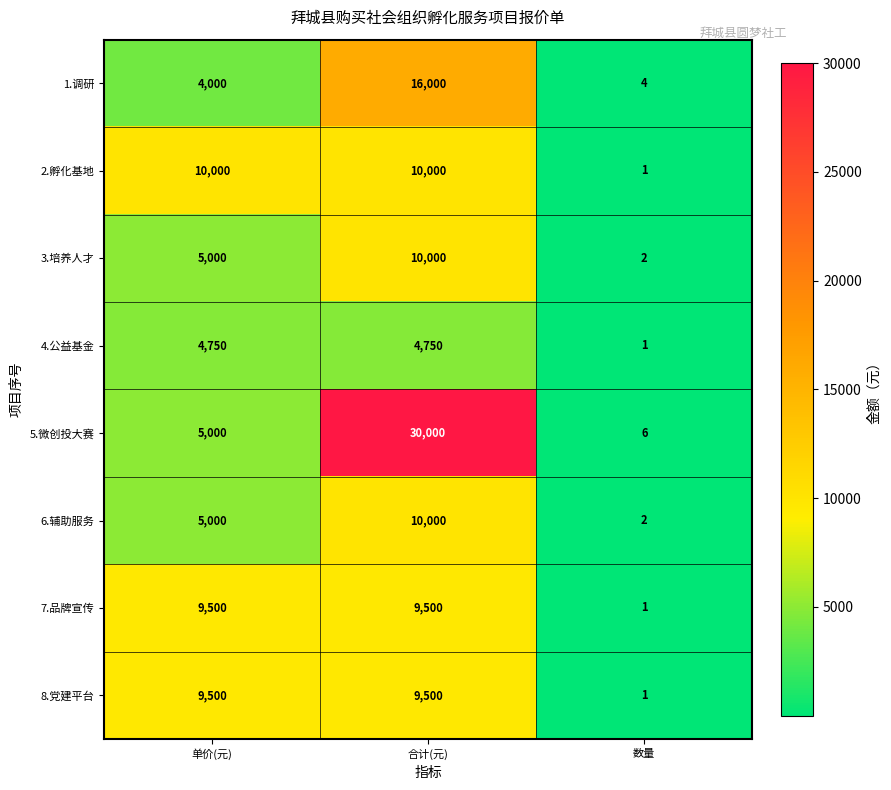

List the labels in order of 1.调研 value, smallest first.

数量, 单价(元), 合计(元)